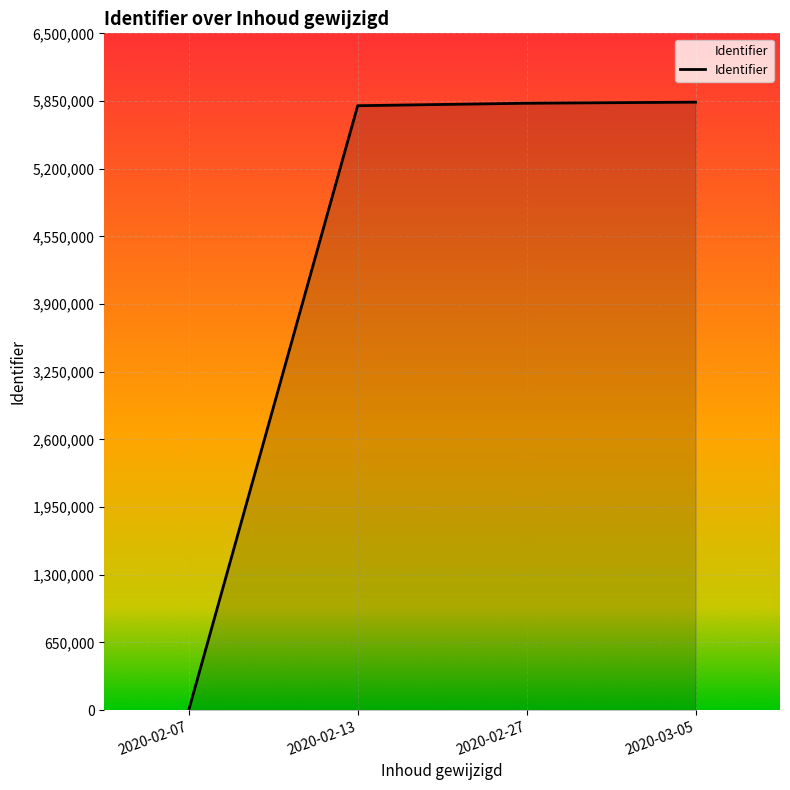

Is it true that the value at 2020-03-05 is 5839066?

True